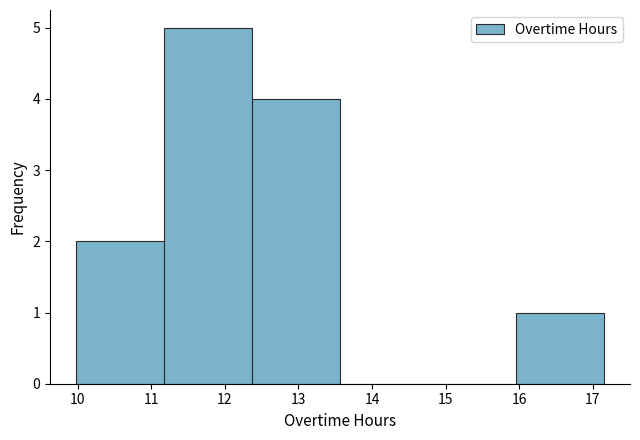

Reading left to right, transcribe this chart: for each bar, give the range it covers on the x-axis and its height. Neither the bar edges nor the heights are printed on the chart, so give them approximately, as read against the axes.

10.0 to 11.2: 2
11.2 to 12.4: 5
12.4 to 13.6: 4
13.6 to 14.8: 0
14.8 to 16.0: 0
16.0 to 17.2: 1